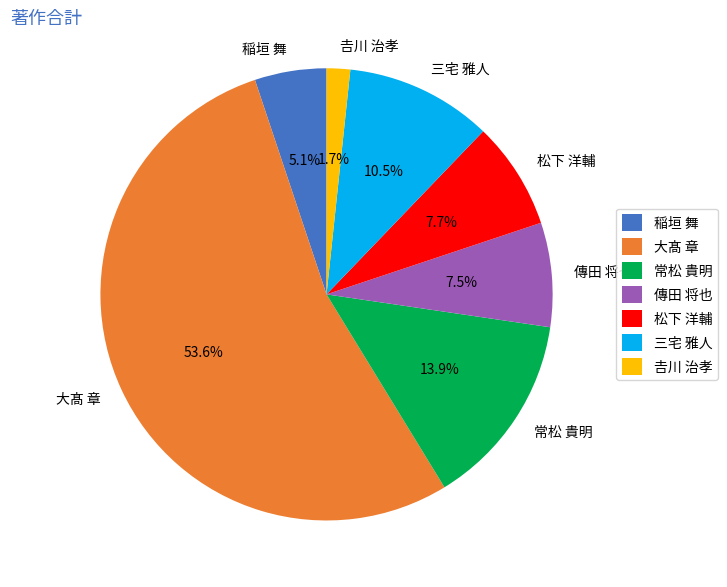

Is there any slice that represents more than half of the pie?

Yes